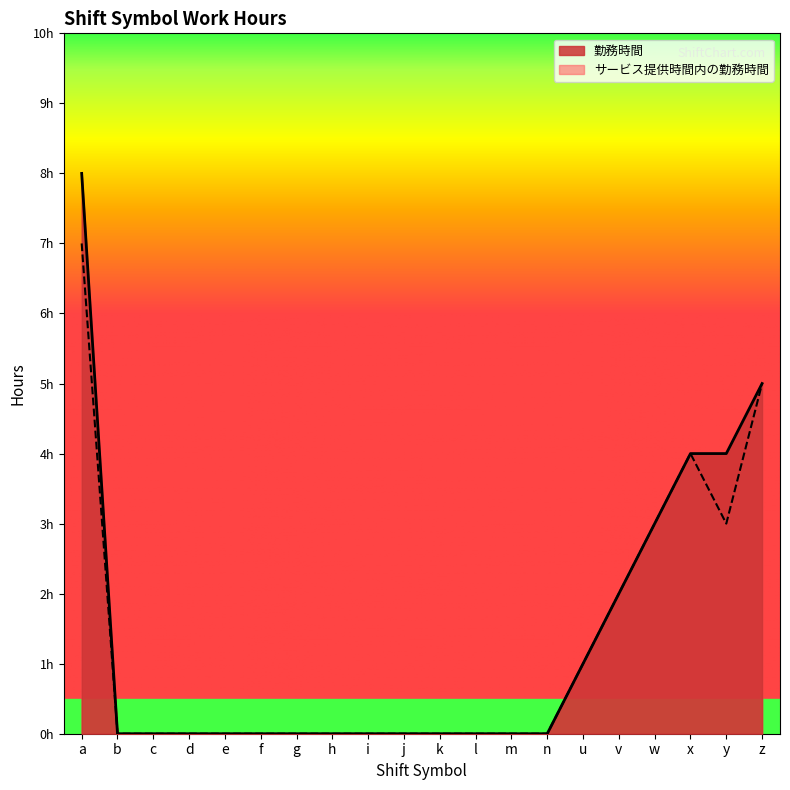

What is the sum of all サービス提供時間内の勤務時間 values?

25